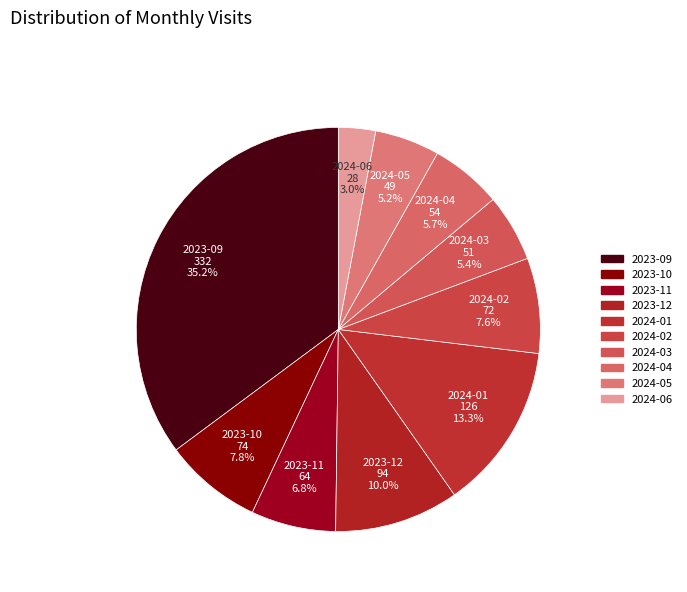

How many slices are in this pie chart?

10